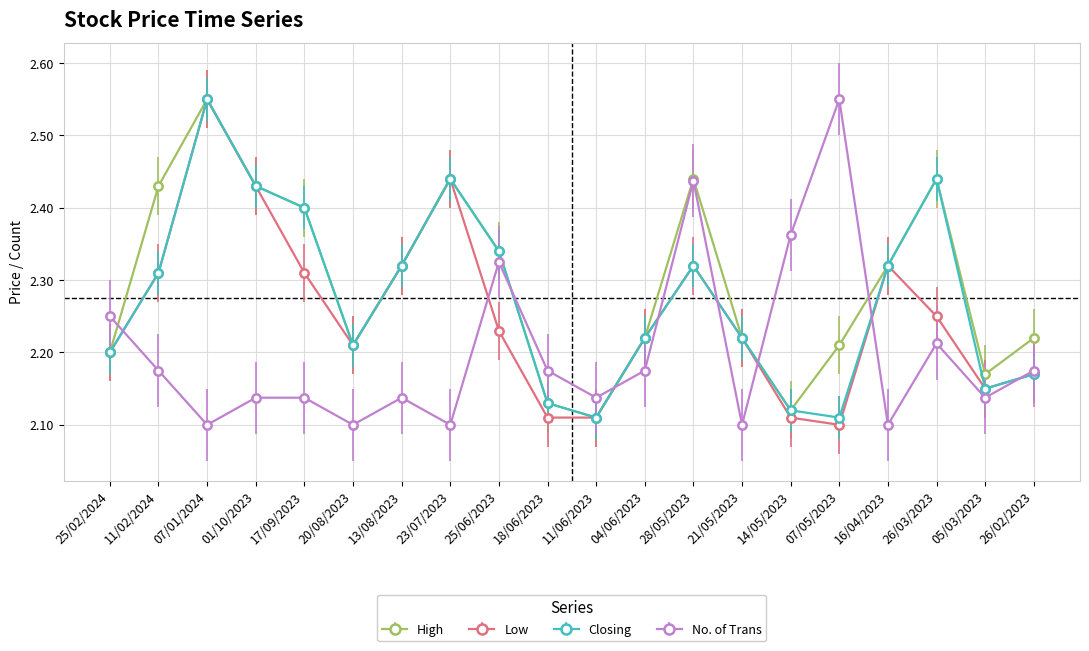

In Closing, how many points are lower than both neighbors (excluding endpoints)?

4